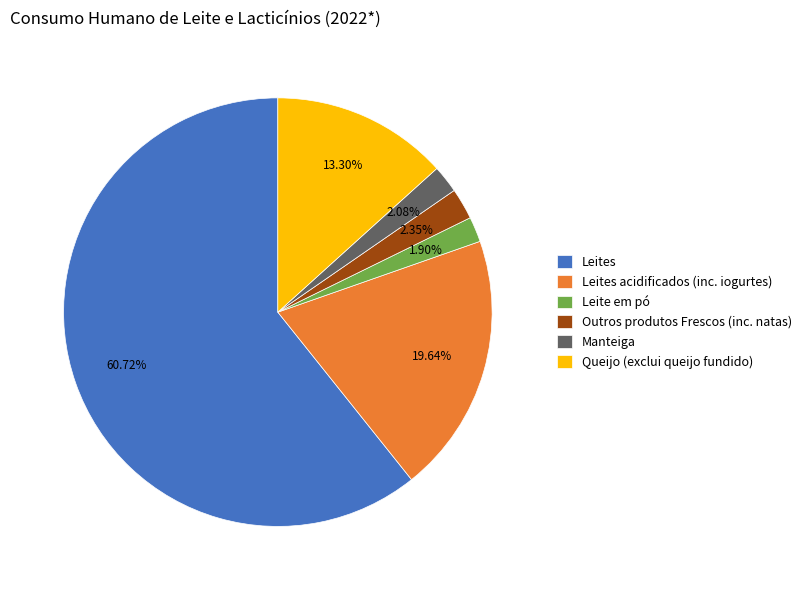

Which slice is the largest?

Leites